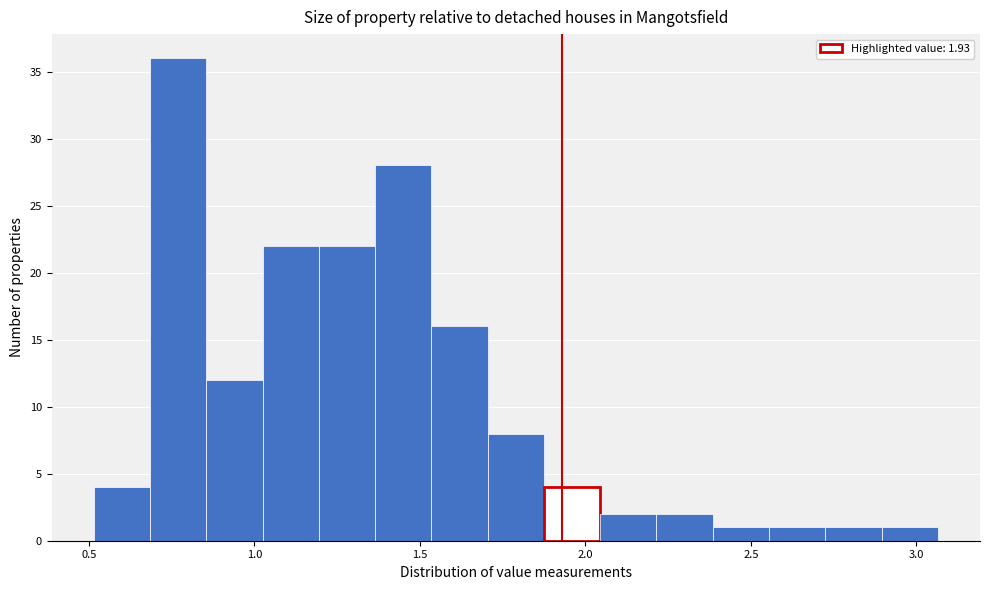

Around what value on the x-axis is the tallest bar? Give the approximate position of its centre, as read against the axis.

0.75